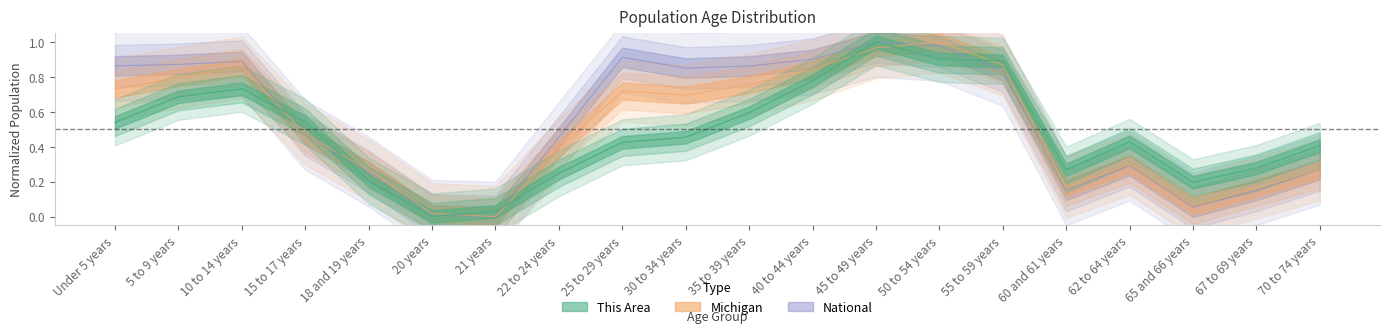

True or false: National has a value of 1.0 at 45 to 49 years.

True